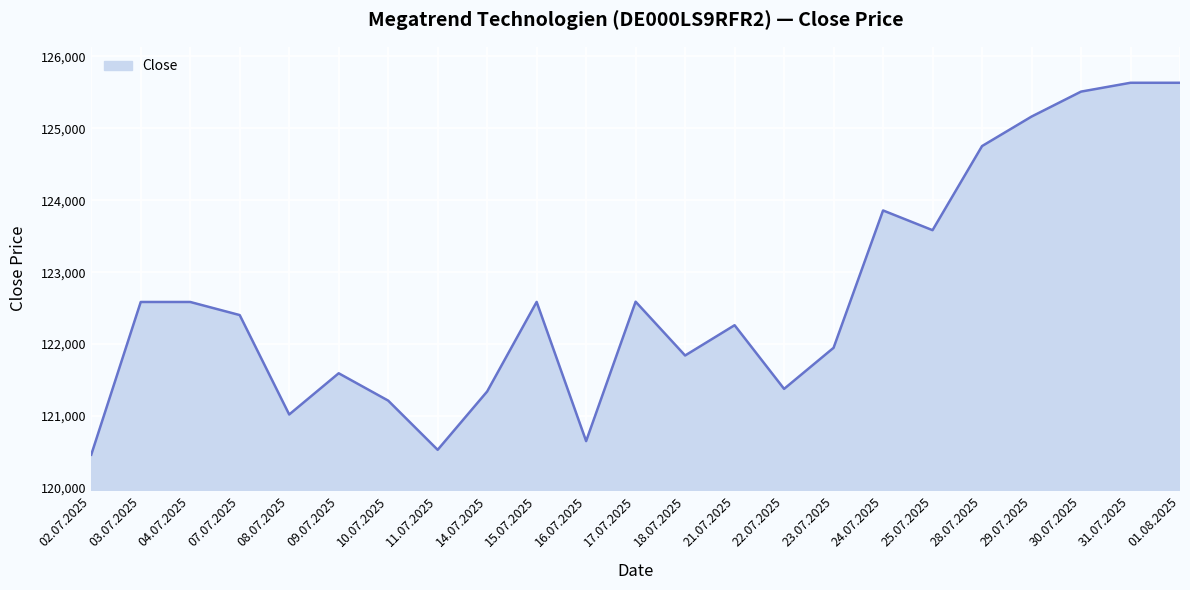

At which label is the value closest to 123048?

17.07.2025